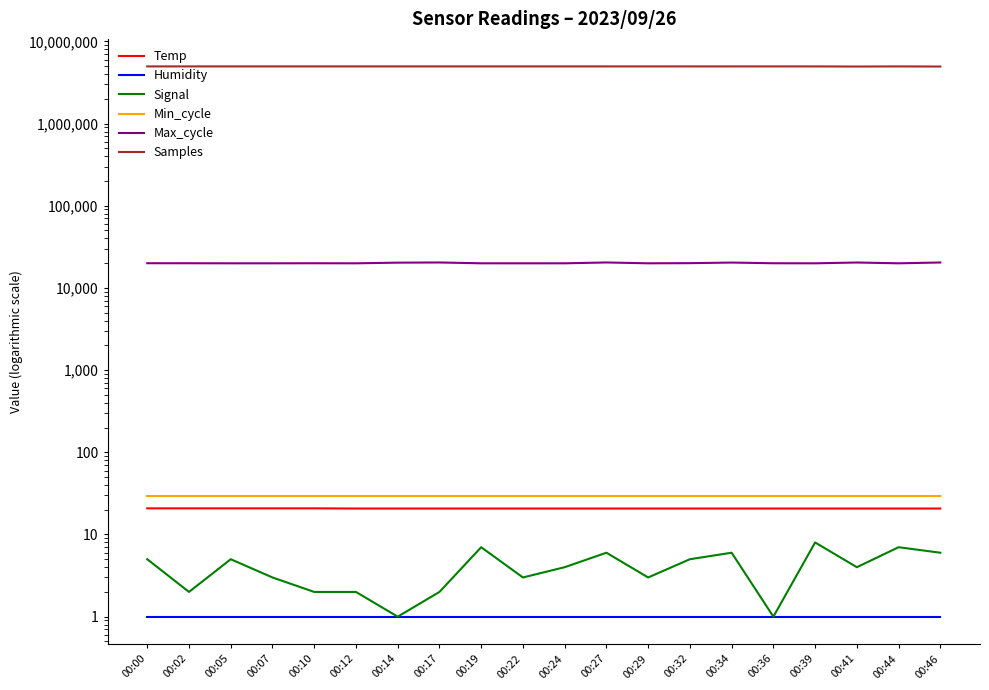

Rank the series at 00:19 from highest to lowest value.

Samples, Max_cycle, Min_cycle, Temp, Signal, Humidity